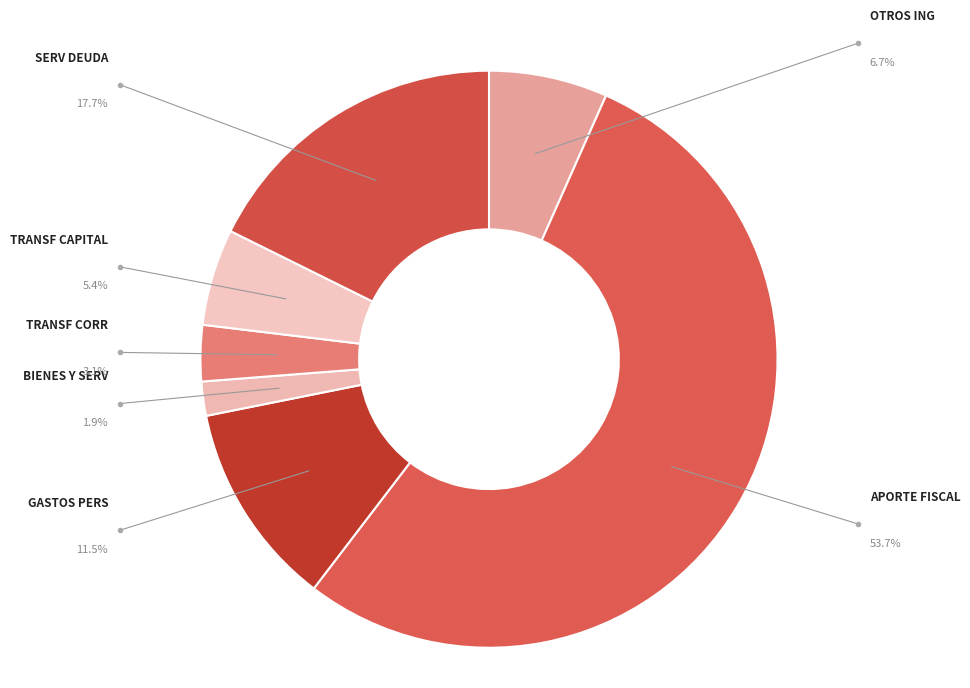

Which slice represents more than half of the pie?

APORTE FISCAL